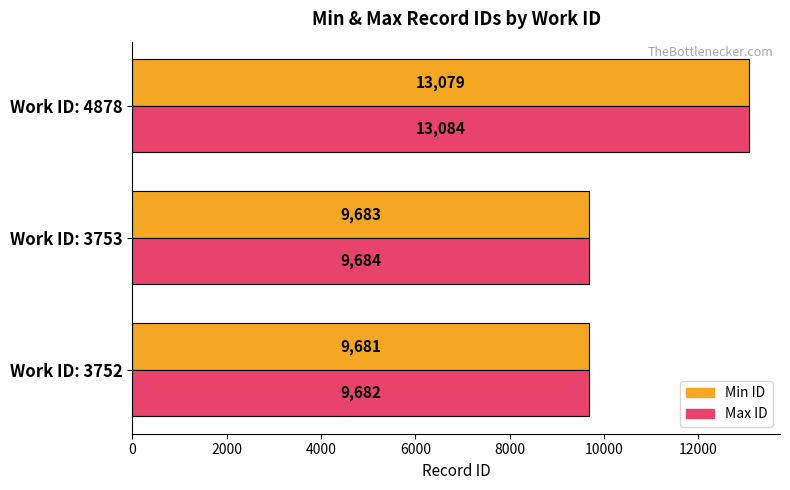

What value does the Min ID series have at Work ID: 3753, to the nearest 50?

9700